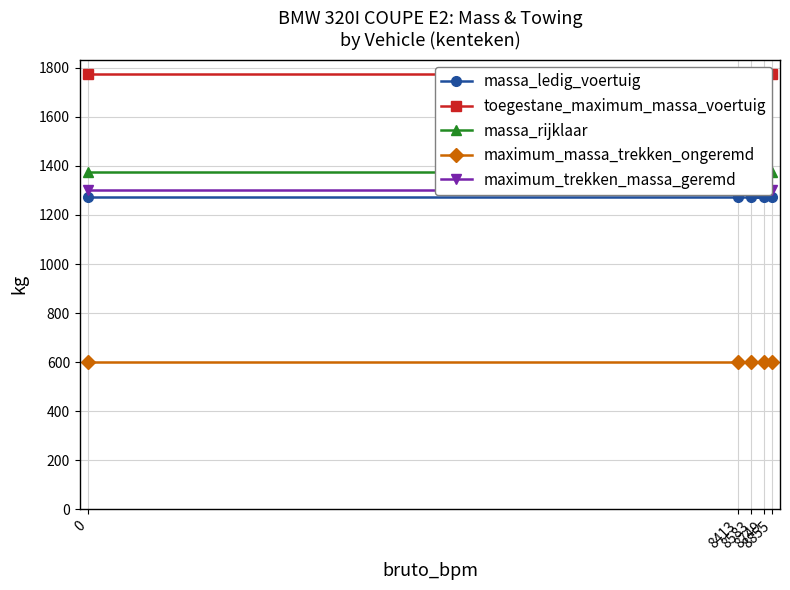

How many series are shown in this chart?

5